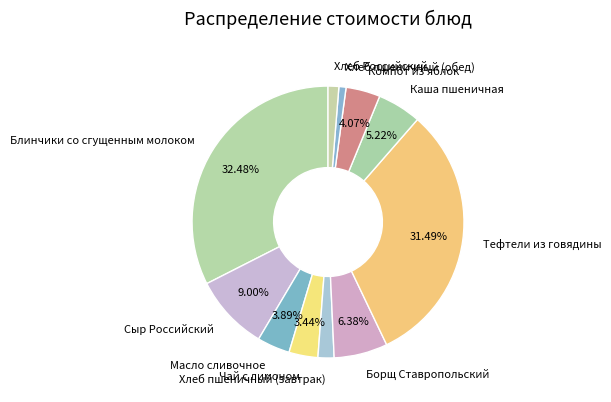

What is the ratio of the value at Сыр Российский to the value at Компот из яблок?

2.2